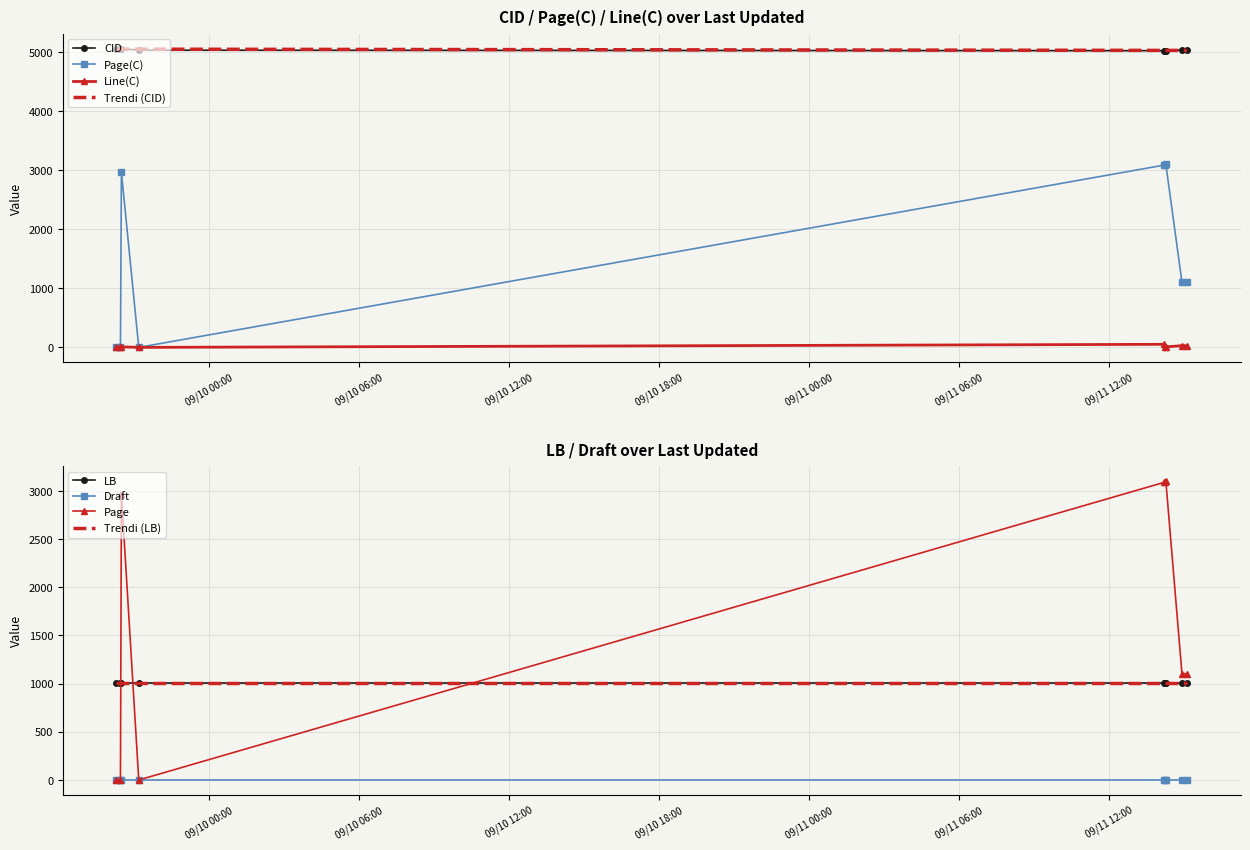

What is the total value across all series at 2020-09-11 14:55:54?

8282